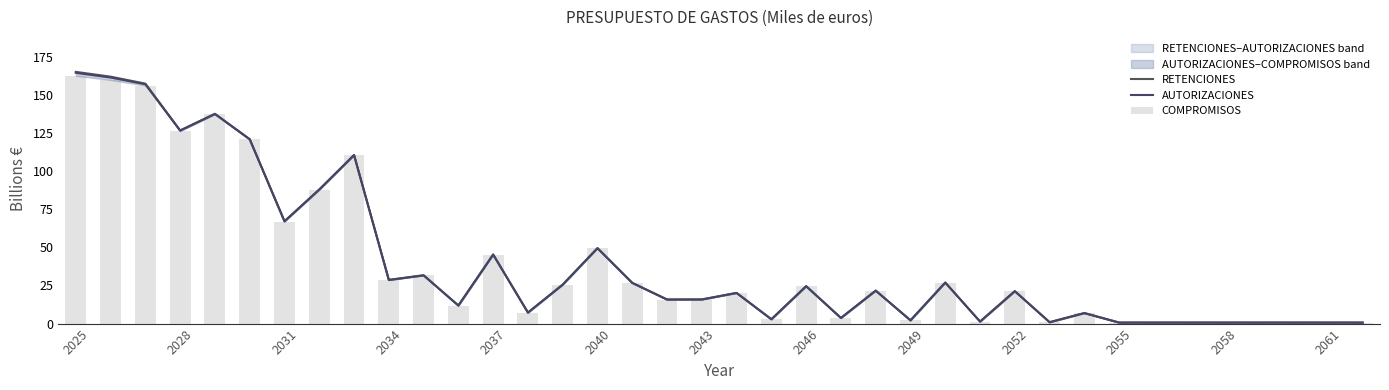

Count the number of categories in the chart.

38